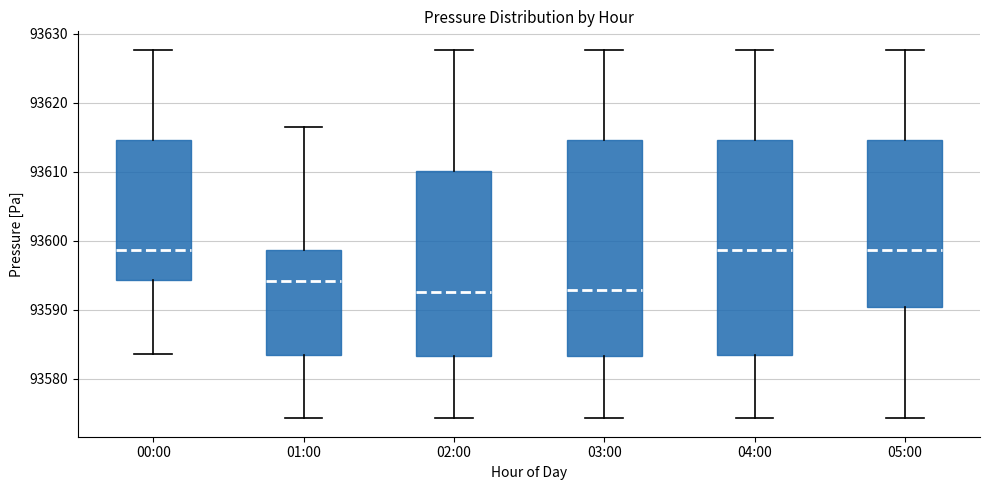

Where is the upper edge of the box for 04:00 on the y-axis? The values are not printed on the chart, so give them approximately, as read against the axis.

93615